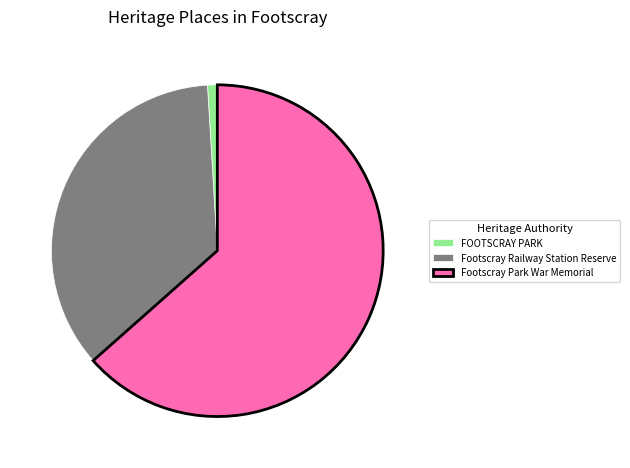

Which category has the biggest portion of the pie?

Footscray Park War Memorial